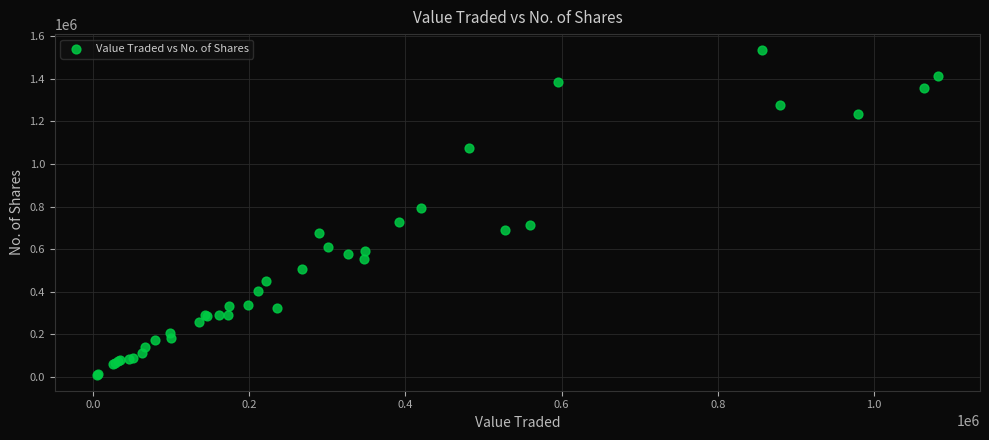

What Y value in the scatter plot is closest to 772312?

791916